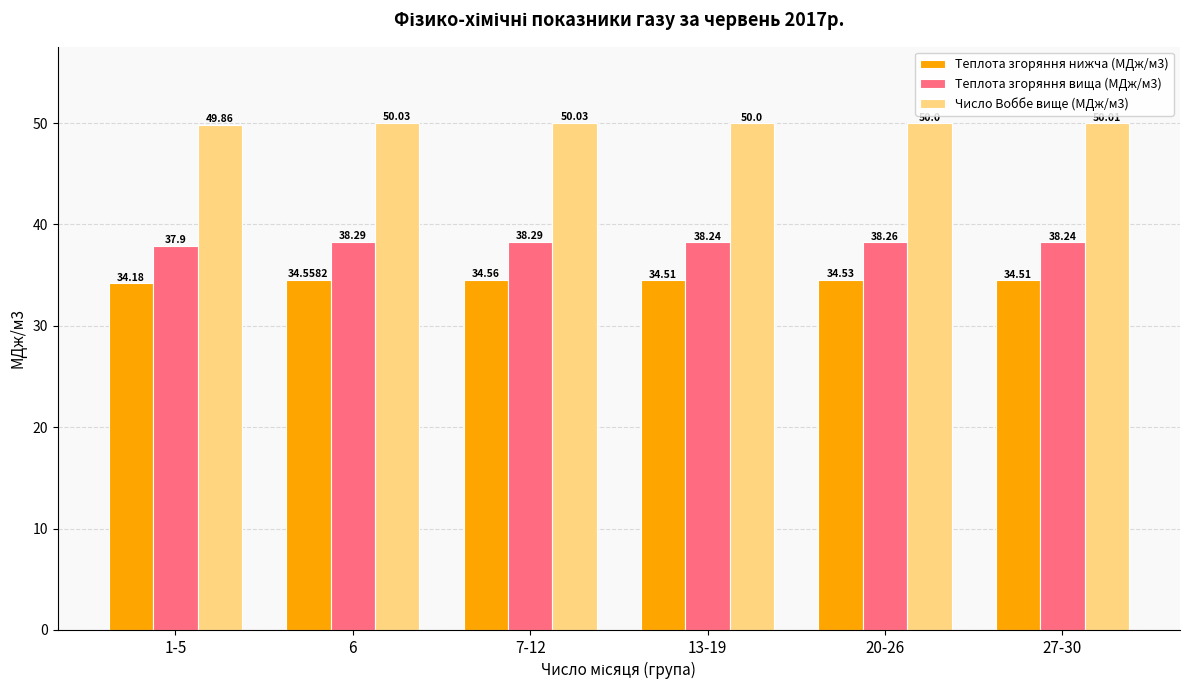

Which series has the largest total across all categories?

Число Воббе вище (МДж/м3)